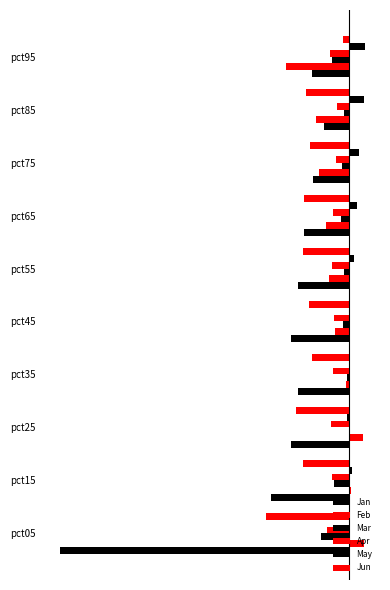

What is the smallest value displayed?

-2.5